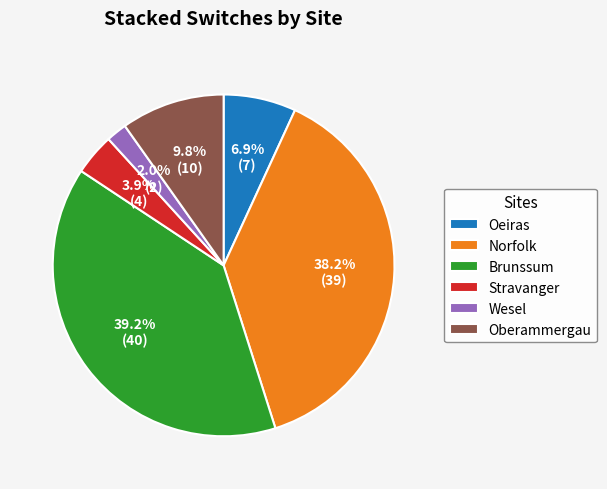

To the nearest percent, what portion does Brunssum represent?

39%